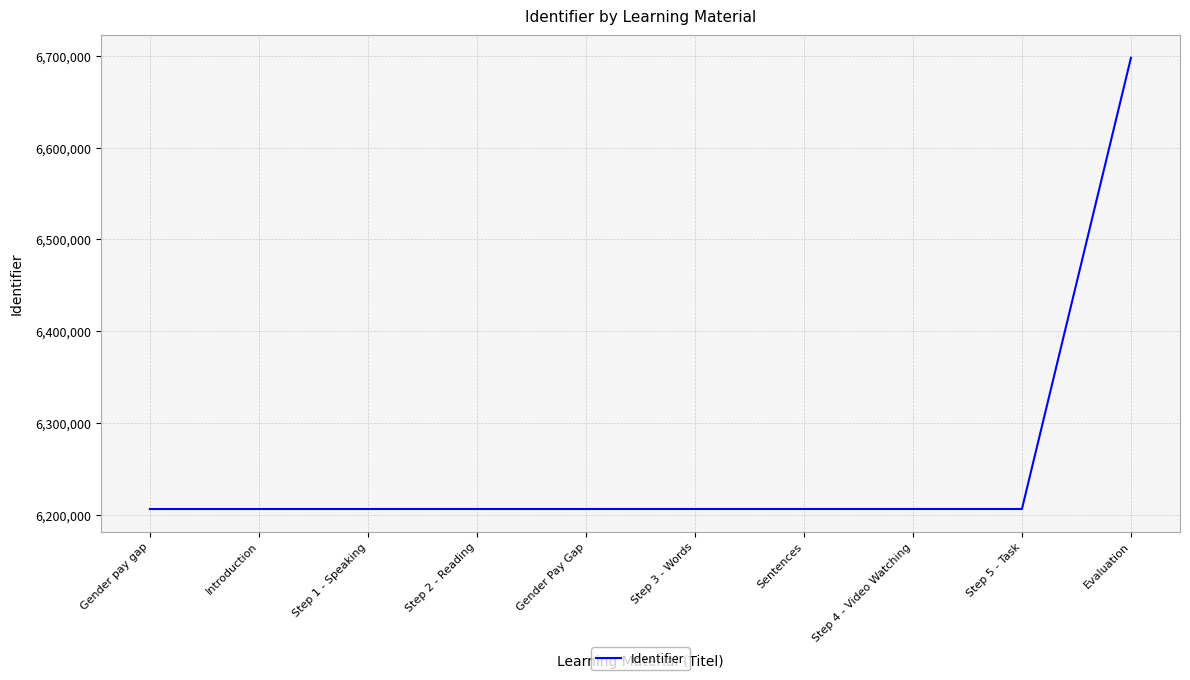

What is the change in value from Sentences to Evaluation?

+491364